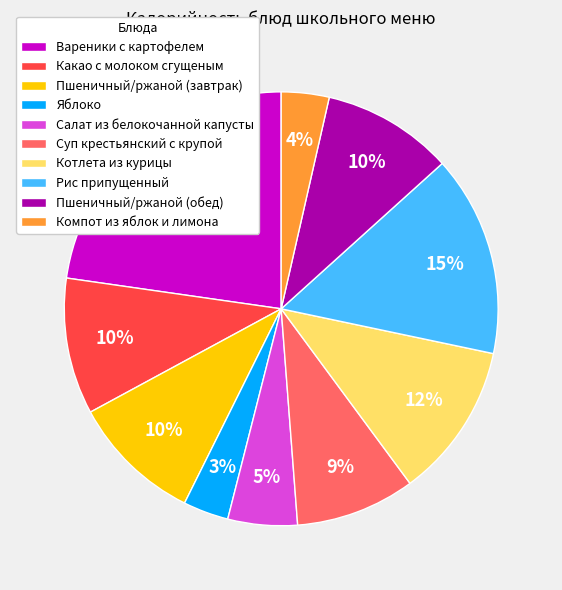

How many segments does this pie chart have?

10